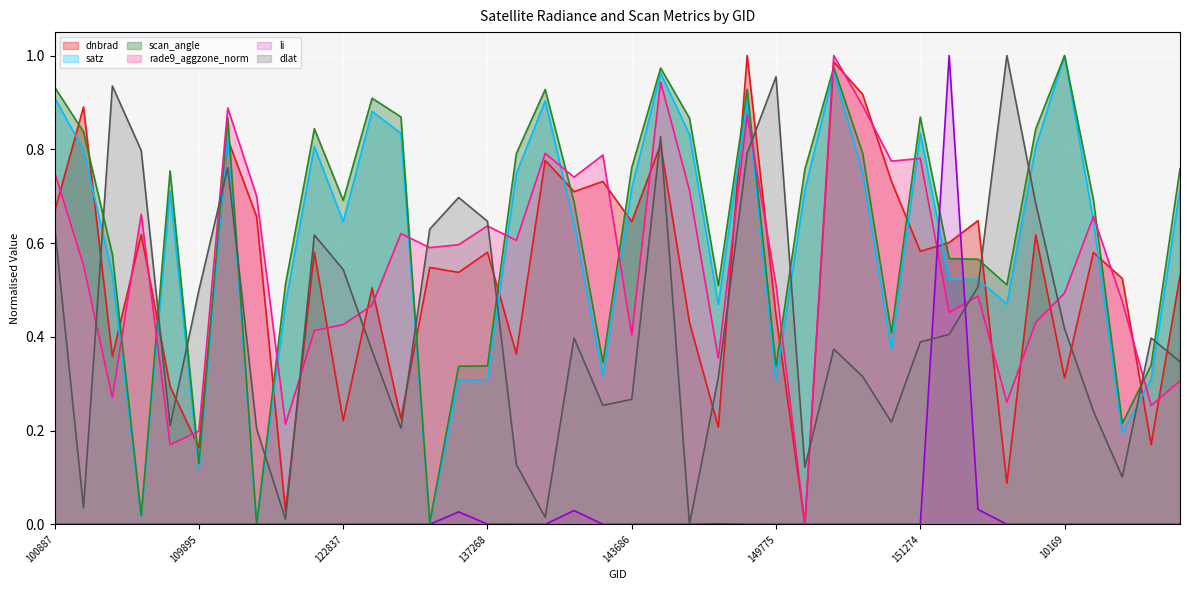

Reading right to left, list all the values displayed in this chart.

dnbrad: 155794=0.5	155612=0.2	155424=0.5	155242=0.6	10169=0.3	154860=0.6	154660=0.1	154271=0.6	151404=0.6	151274=0.6	150533=0.7	150348=0.9	150161=1.0	149961=0.0	149775=0.4	149210=1.0	148798=0.2	145084=0.4	143889=0.8	143686=0.6	143488=0.7	143099=0.7	139813=0.8	137852=0.4	137268=0.6	134260=0.5	133159=0.5	132798=0.2	132606=0.5	122837=0.2	122463=0.6	122289=0.0	122118=0.7	121771=0.8	109895=0.2	109184=0.3	104431=0.6	104315=0.4	102751=0.9	100887=0.7
satz: 155794=0.7	155612=0.3	155424=0.2	155242=0.6	10169=1.0	154860=0.8	154660=0.5	154271=0.5	151404=0.5	151274=0.8	150533=0.4	150348=0.7	150161=1.0	149961=0.7	149775=0.3	149210=0.9	148798=0.5	145084=0.8	143889=1.0	143686=0.7	143488=0.3	143099=0.6	139813=0.9	137852=0.7	137268=0.3	134260=0.3	133159=0.0	132798=0.8	132606=0.9	122837=0.6	122463=0.8	122289=0.5	122118=0.0	121771=0.8	109895=0.1	109184=0.7	104431=0.0	104315=0.5	102751=0.8	100887=0.9
scan_angle: 155794=0.8	155612=0.3	155424=0.2	155242=0.7	10169=1.0	154860=0.8	154660=0.5	154271=0.6	151404=0.6	151274=0.9	150533=0.4	150348=0.8	150161=1.0	149961=0.8	149775=0.3	149210=0.9	148798=0.5	145084=0.9	143889=1.0	143686=0.8	143488=0.3	143099=0.7	139813=0.9	137852=0.8	137268=0.3	134260=0.3	133159=0.0	132798=0.9	132606=0.9	122837=0.7	122463=0.8	122289=0.5	122118=0.0	121771=0.9	109895=0.1	109184=0.8	104431=0.0	104315=0.6	102751=0.8	100887=0.9
rade9_aggzone_norm: 155794=0.3	155612=0.3	155424=0.5	155242=0.7	10169=0.5	154860=0.4	154660=0.3	154271=0.5	151404=0.5	151274=0.8	150533=0.8	150348=0.9	150161=1.0	149961=0.0	149775=0.5	149210=0.9	148798=0.4	145084=0.7	143889=0.9	143686=0.4	143488=0.8	143099=0.7	139813=0.8	137852=0.6	137268=0.6	134260=0.6	133159=0.6	132798=0.6	132606=0.5	122837=0.4	122463=0.4	122289=0.2	122118=0.7	121771=0.9	109895=0.2	109184=0.2	104431=0.7	104315=0.3	102751=0.6	100887=0.8
li: 155794=0.0	155612=0.0	155424=0.0	155242=0.0	10169=0.0	154860=0.0	154660=0.0	154271=0.0	151404=1.0	151274=0.0	150533=0.0	150348=0.0	150161=0.0	149961=0.0	149775=0.0	149210=0.0	148798=0.0	145084=0.0	143889=0.0	143686=0.0	143488=0.0	143099=0.0	139813=0.0	137852=0.0	137268=0.0	134260=0.0	133159=0.0	132798=0.0	132606=0.0	122837=0.0	122463=0.0	122289=0.0	122118=0.0	121771=0.0	109895=0.0	109184=0.0	104431=0.0	104315=0.0	102751=0.0	100887=0.0
dlat: 155794=0.3	155612=0.4	155424=0.1	155242=0.2	10169=0.4	154860=0.7	154660=1.0	154271=0.5	151404=0.4	151274=0.4	150533=0.2	150348=0.3	150161=0.4	149961=0.1	149775=1.0	149210=0.8	148798=0.3	145084=0.0	143889=0.8	143686=0.3	143488=0.3	143099=0.4	139813=0.0	137852=0.1	137268=0.6	134260=0.7	133159=0.6	132798=0.2	132606=0.4	122837=0.5	122463=0.6	122289=0.0	122118=0.2	121771=0.8	109895=0.5	109184=0.2	104431=0.8	104315=0.9	102751=0.0	100887=0.6